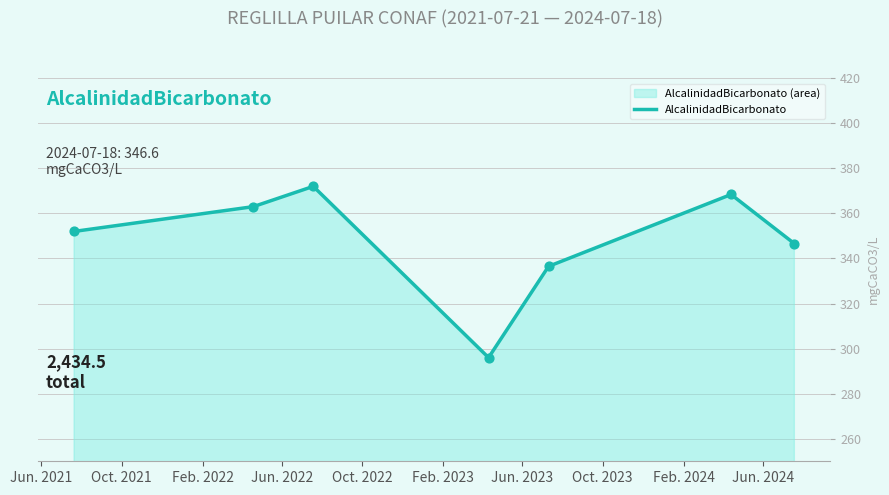

What is the average value?

347.8